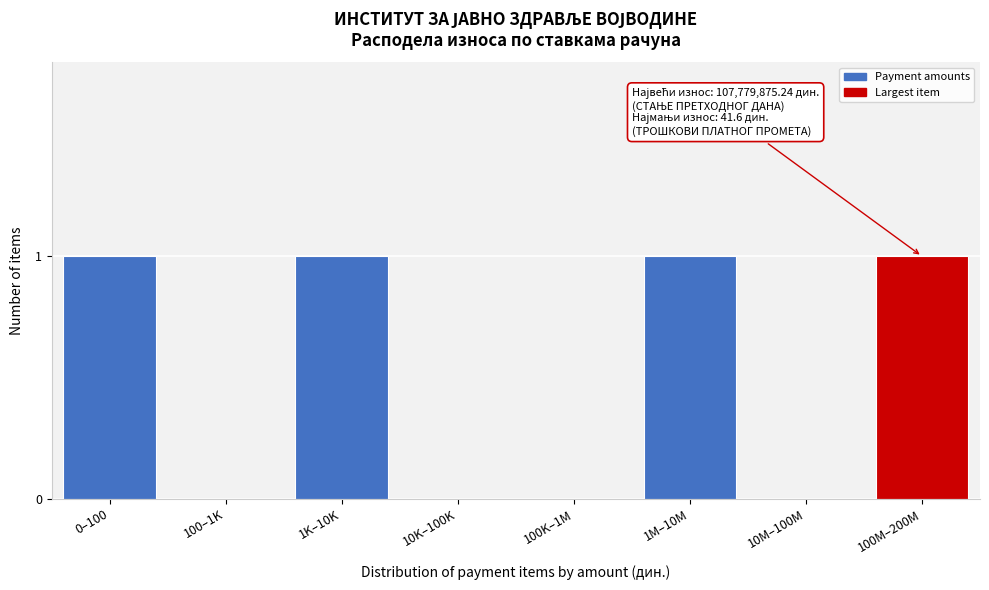

Reading left to right, what are all the values shown in this chart?

0–100=1	100–1K=0	1K–10K=1	10K–100K=0	100K–1M=0	1M–10M=1	10M–100M=0	100M–200M=1